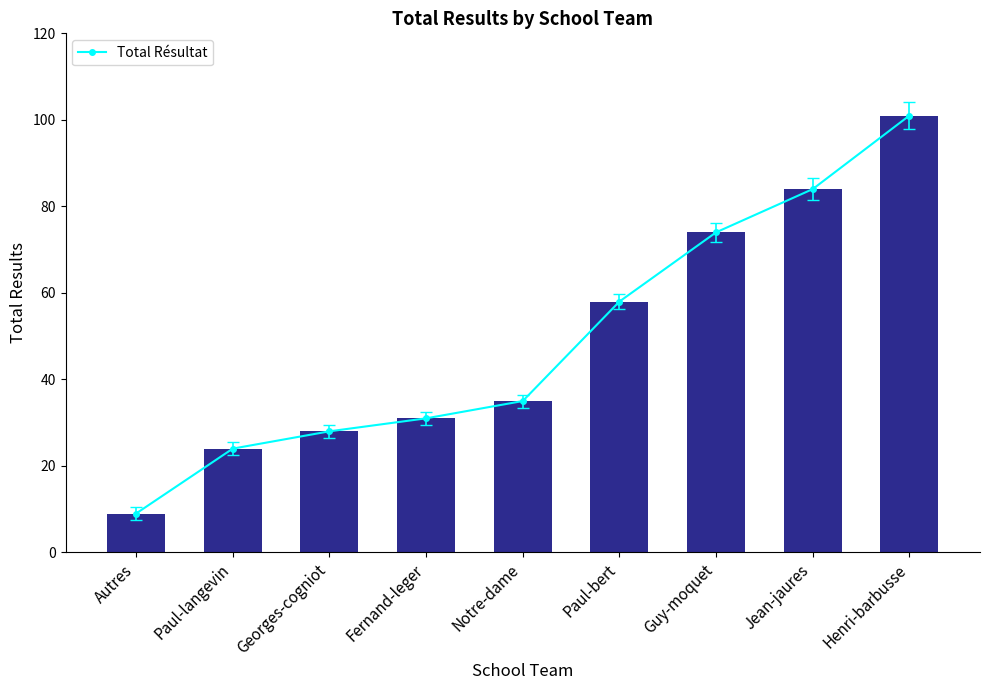

What is the difference between the values at Guy-moquet and Fernand-leger?

43